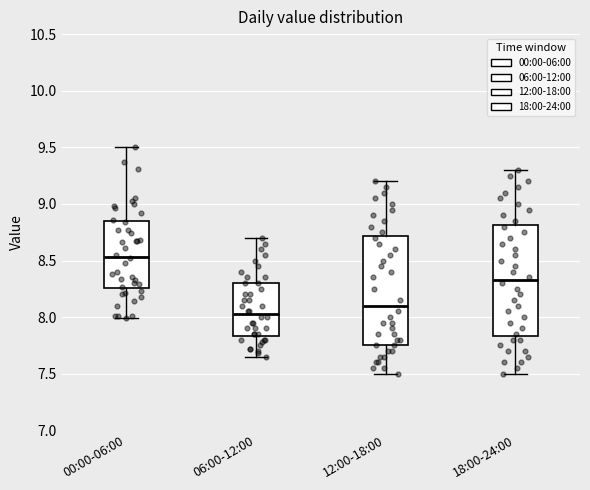

Which box has the highest median line?

00:00-06:00